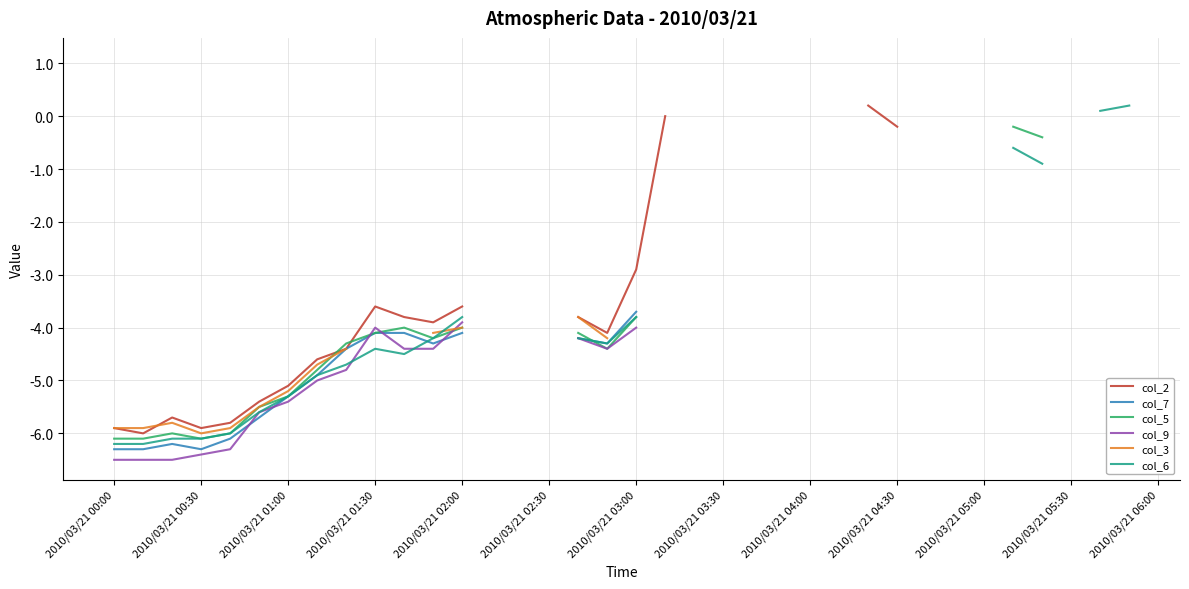

How many lines are shown in the chart?

6